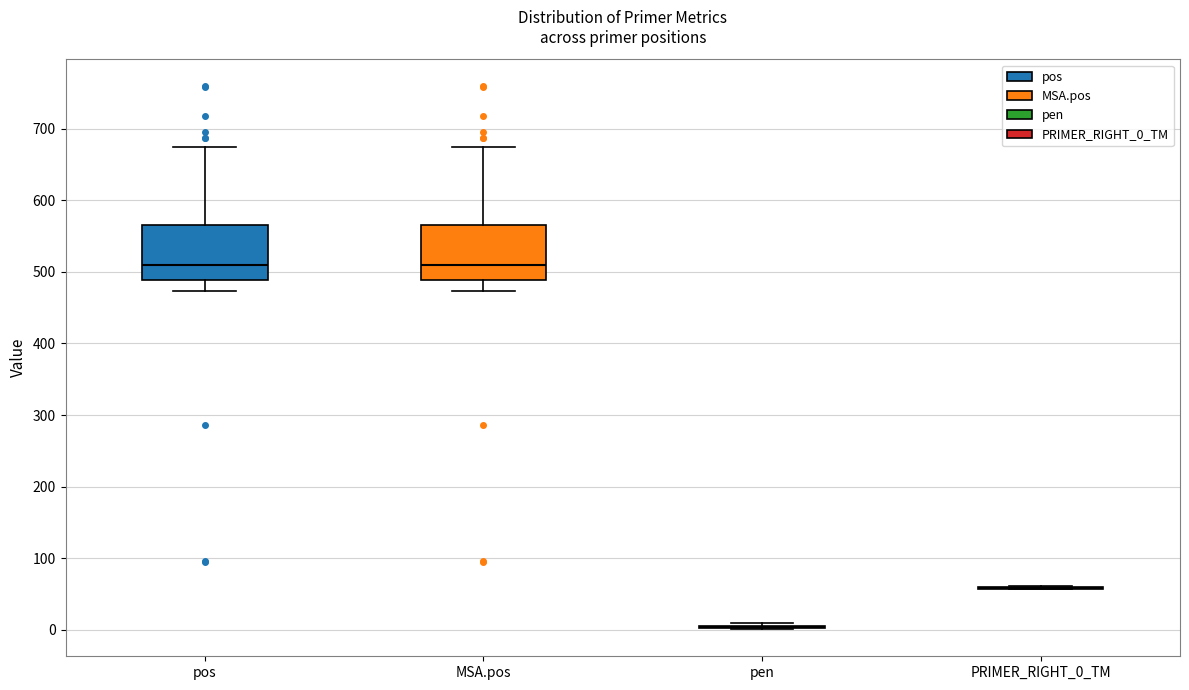

Where does the lower whisker of the box for pos end on the y-axis? The values are not printed on the chart, so give them approximately, as read against the axis.

470